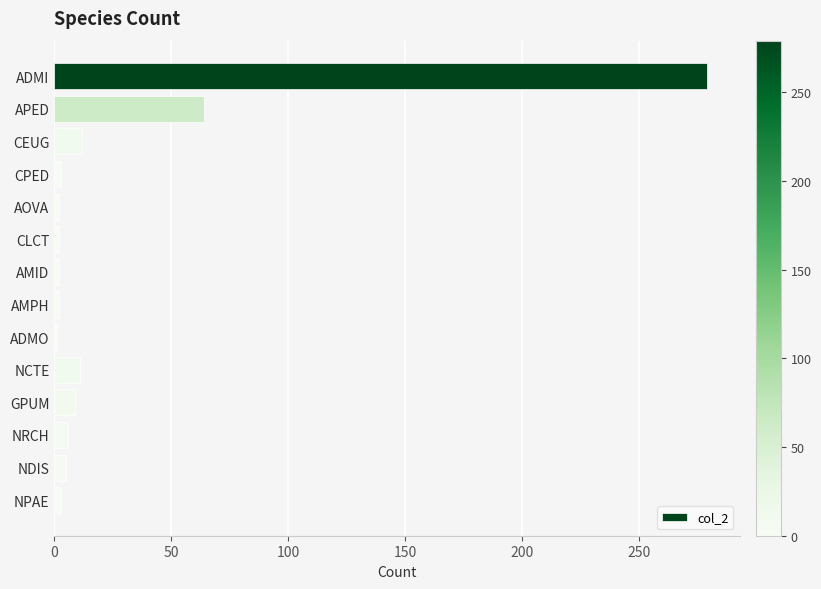

At which label is the value closest to 140?

APED